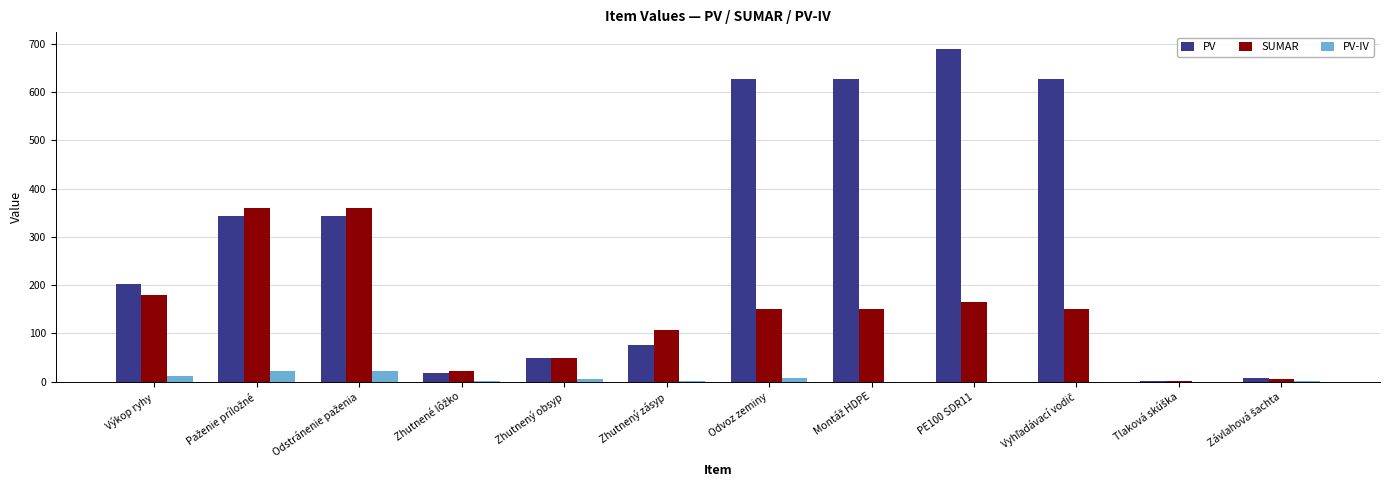

What is the maximum value shown in the chart?

690.0